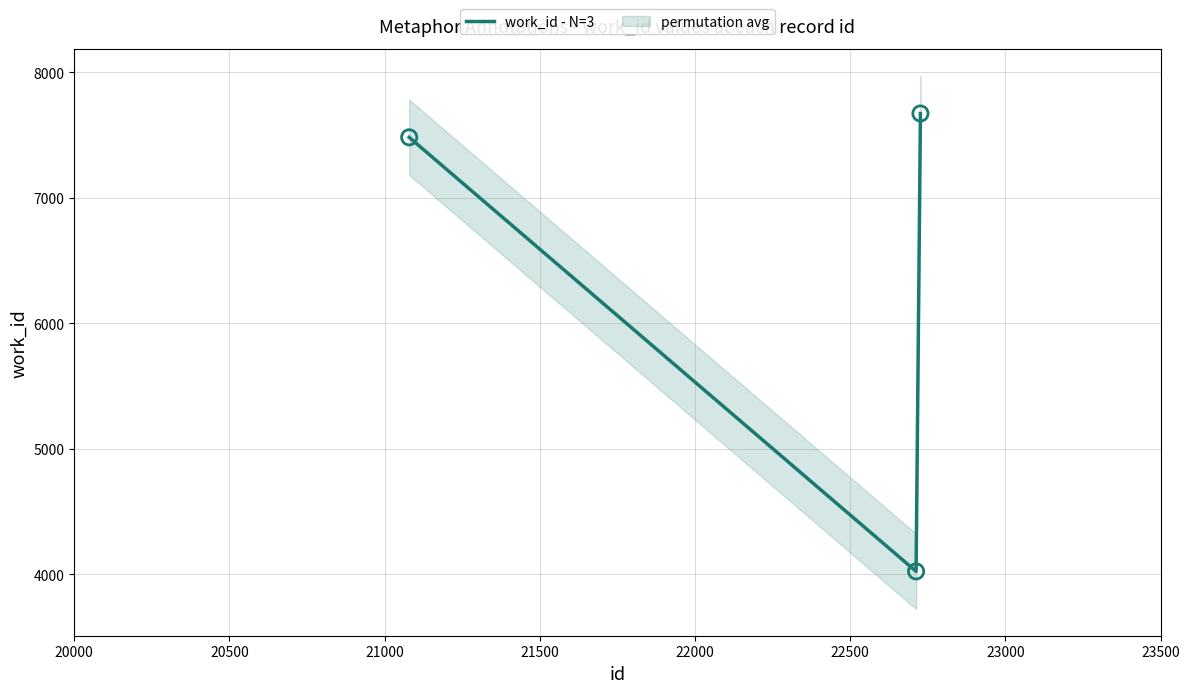

What is the maximum value for work_id - N=3?

7673